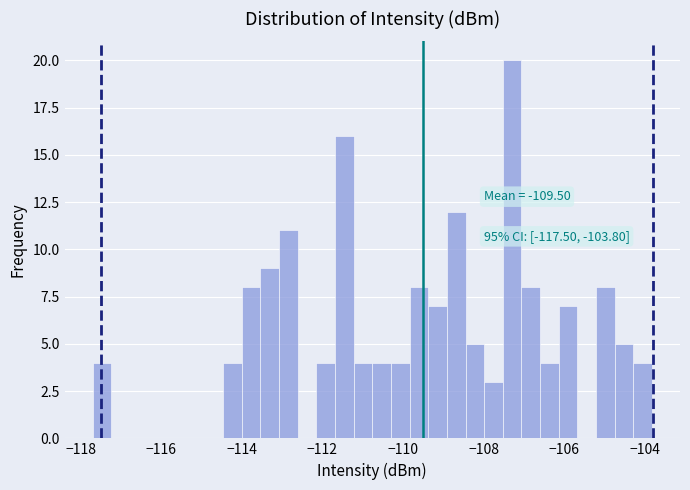

Read against the x-axis, roughly where is the centre of the tallest bar?

-107.2